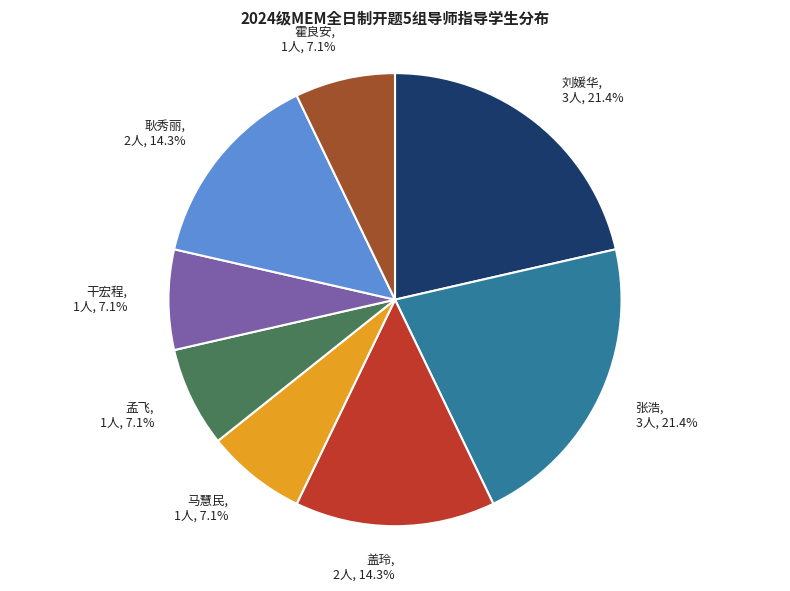

How many segments does this pie chart have?

8